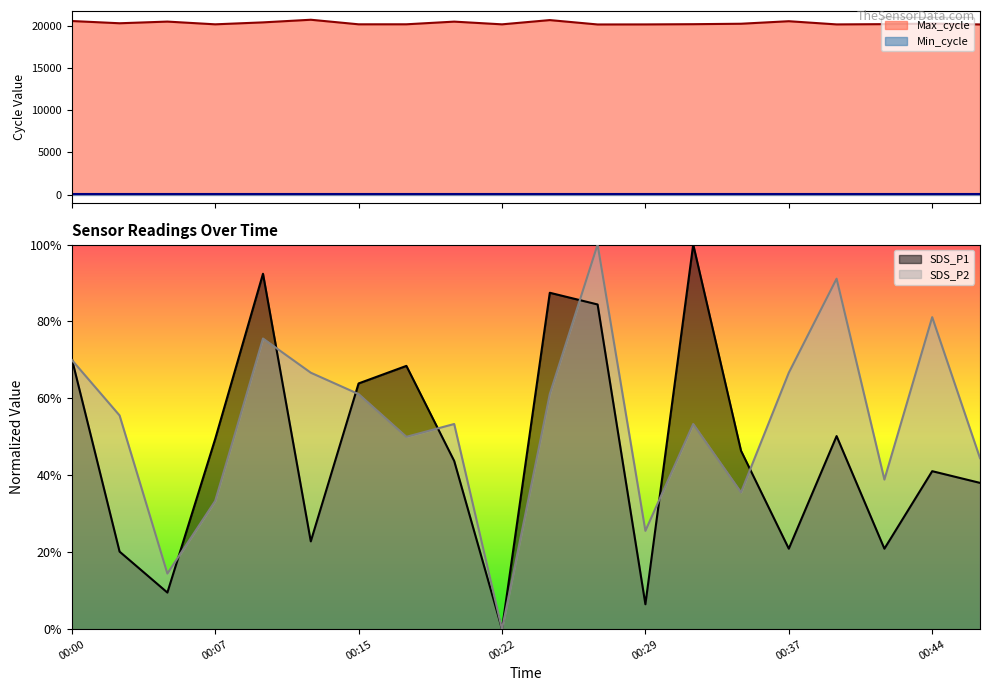

What is the value of the SDS_P2 point at the 3rd from the left?

0.1